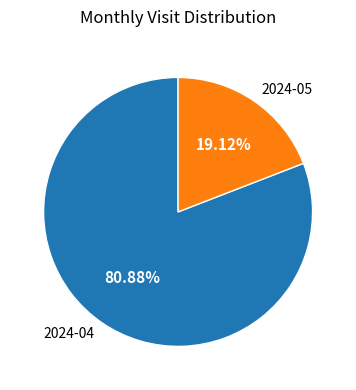

How many segments does this pie chart have?

2